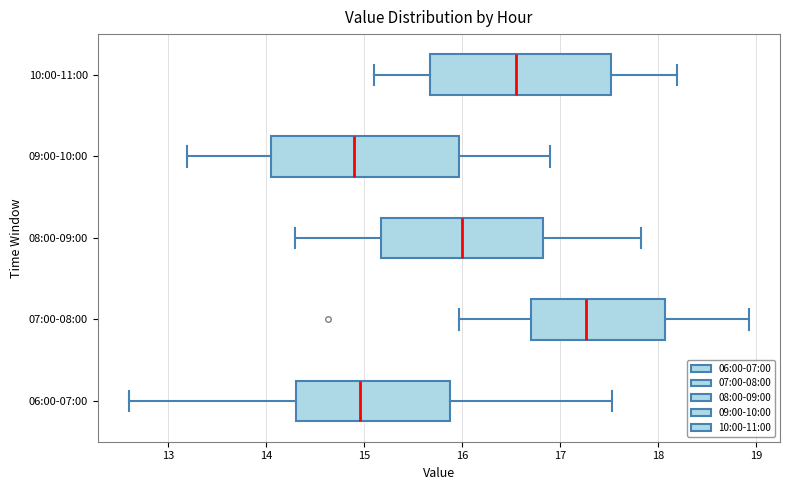

Reading bottom to top, transcribe this box plot: for each box, give where its median line is, the range the box spans, and where its two whiskers end, as read against the x-axis. The values are not printed on the chart, so give them approximately, as read against the axis.

06:00-07:00: median 15.0, box 14.3 to 15.9, whiskers 12.6 to 17.5
07:00-08:00: median 17.3, box 16.7 to 18.1, whiskers 16.0 to 18.9
08:00-09:00: median 16.0, box 15.2 to 16.8, whiskers 14.3 to 17.8
09:00-10:00: median 14.9, box 14.1 to 16.0, whiskers 13.2 to 16.9
10:00-11:00: median 16.6, box 15.7 to 17.5, whiskers 15.1 to 18.2